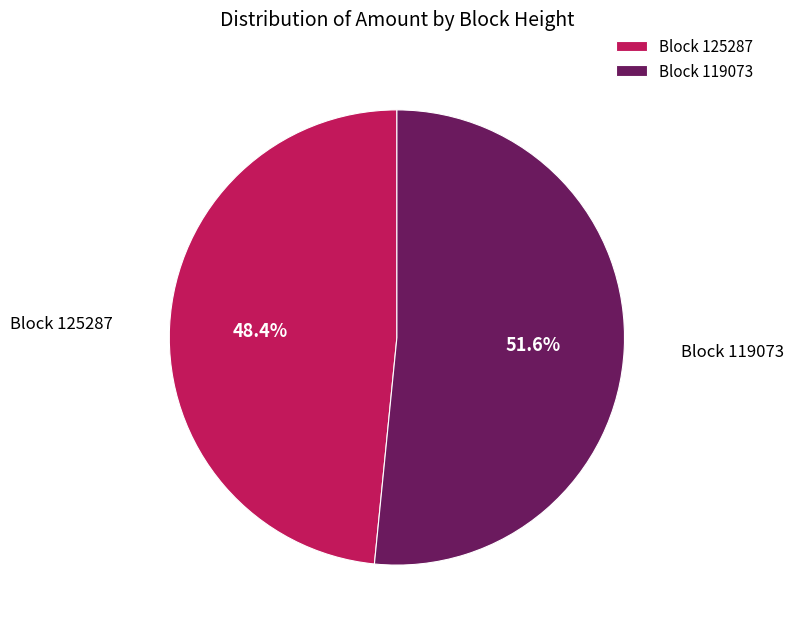

How many slices are in this pie chart?

2